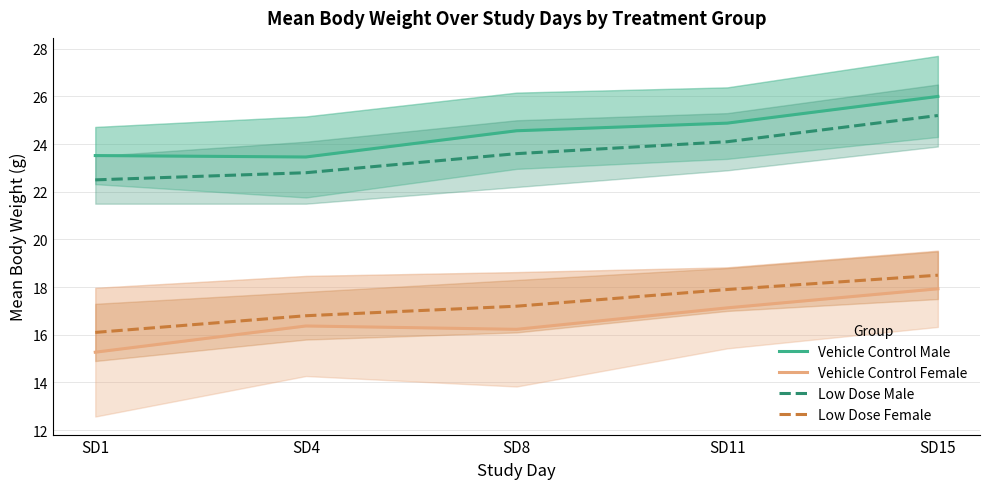

Reading left to right, list all the values displayed in this chart.

Vehicle Control Male: 23.5	23.5	24.6	24.9	26.0
Vehicle Control Female: 15.3	16.4	16.2	17.1	17.9
Low Dose Male: 22.5	22.8	23.6	24.1	25.2
Low Dose Female: 16.1	16.8	17.2	17.9	18.5